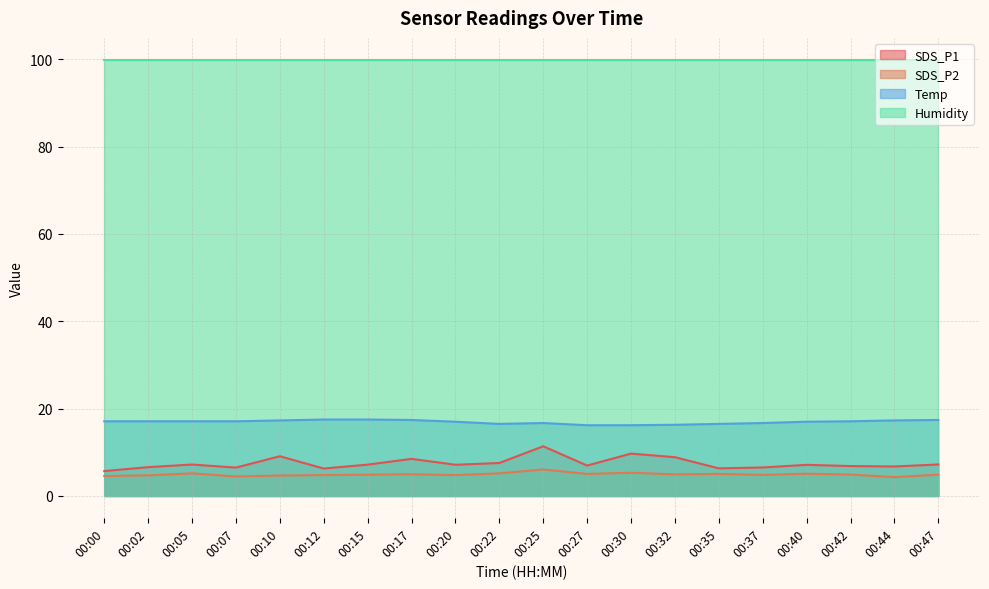

Which series changed the most between 00:30 and 00:35?

SDS_P1